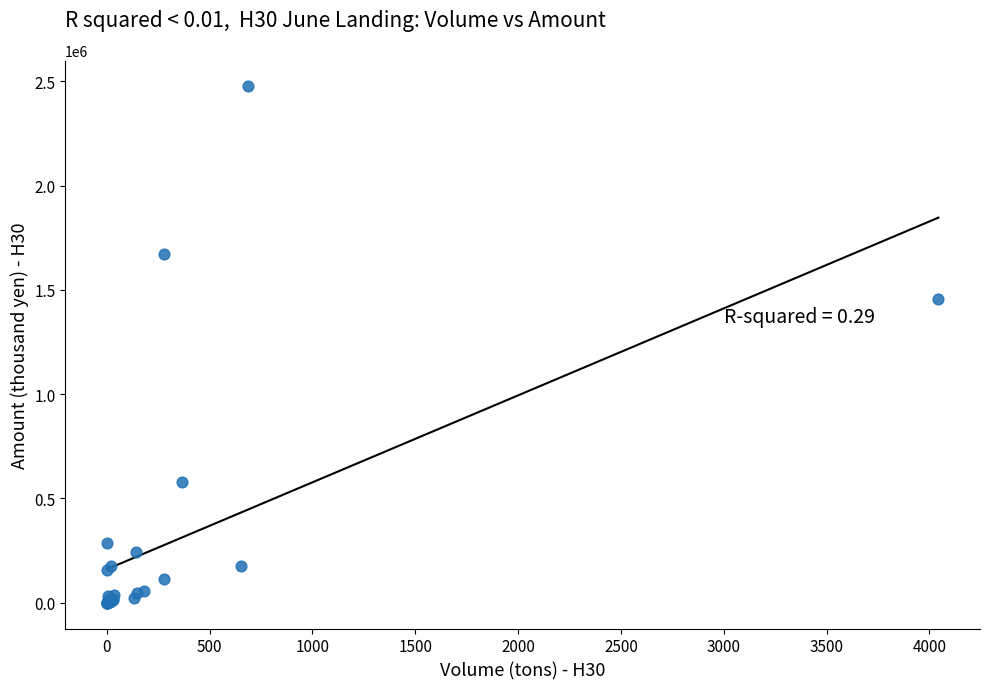

What Y value in the scatter plot is closest to 1237977?

1458799.0